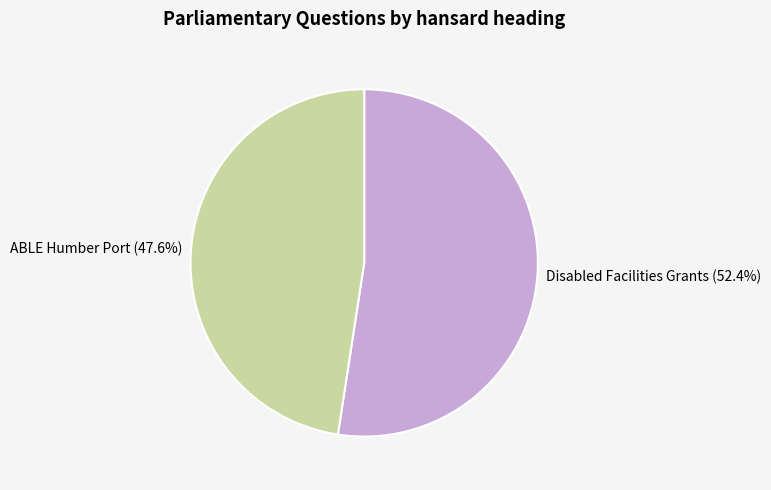

Is there a majority slice in this chart?

Yes